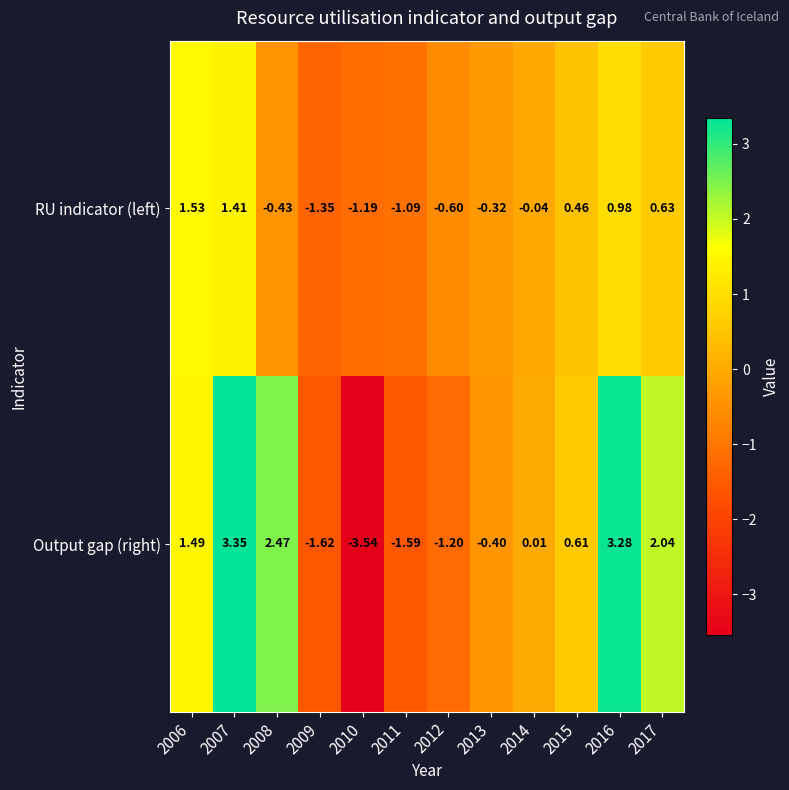

Which series has the largest total across all categories?

Output gap (right)